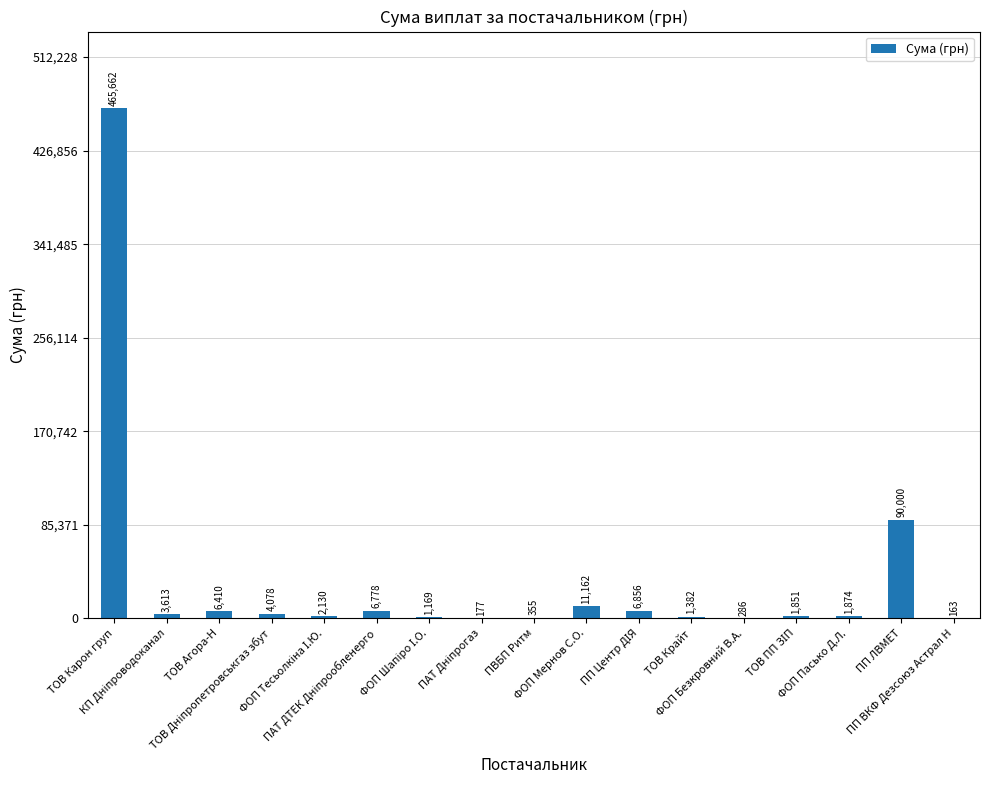

What is the maximum value shown in the chart?

465662.5